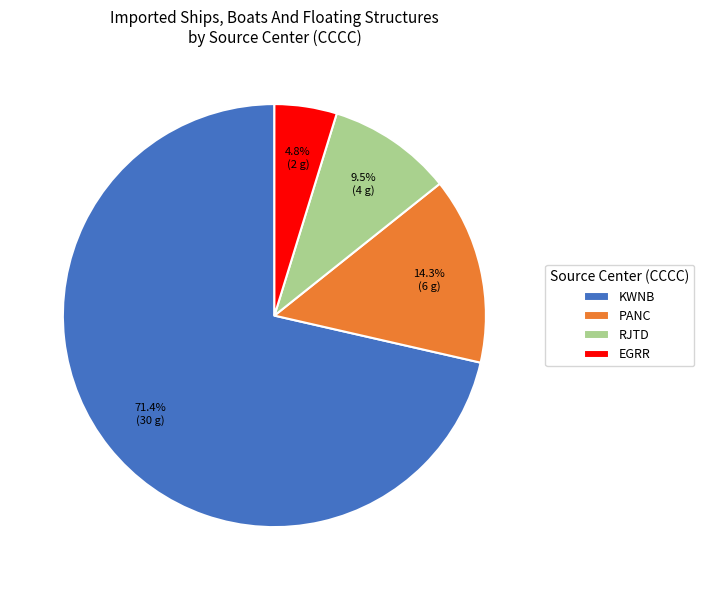

Which slice is the smallest?

EGRR